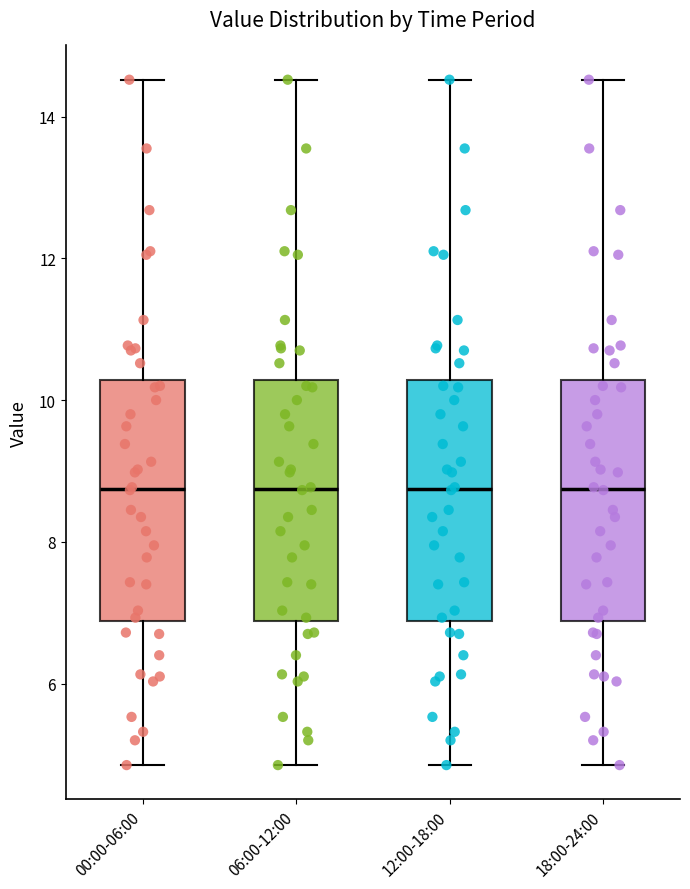

Where does the median line of the box for 12:00-18:00 sit on the y-axis? The values are not printed on the chart, so give them approximately, as read against the axis.

8.8